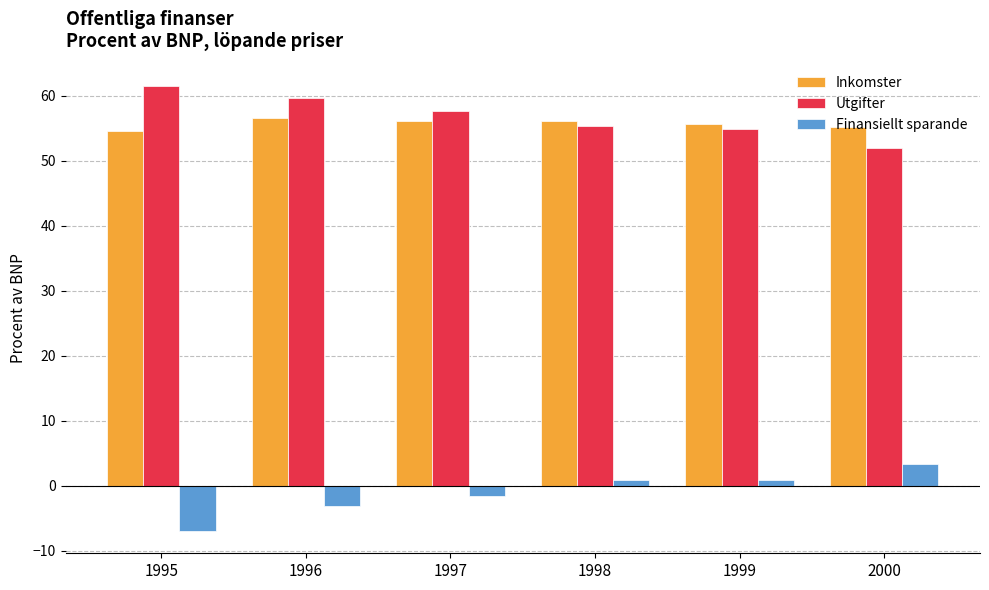

What is the difference between the second highest and second lowest values in the Inkomster series?

0.9